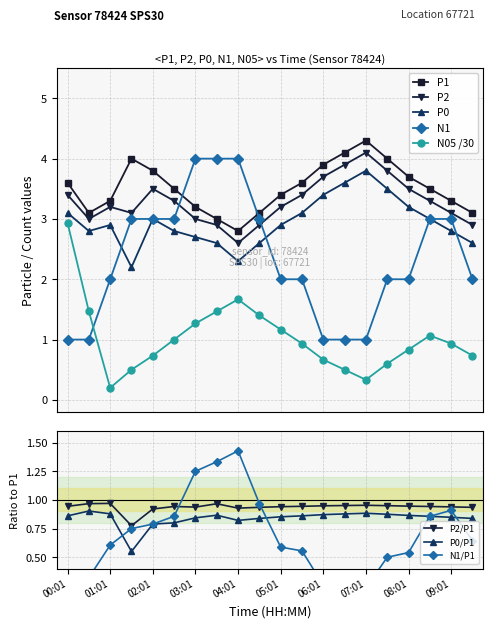

List the series in order of their peak value, highest first.

P1, P2, N1, P0, N05